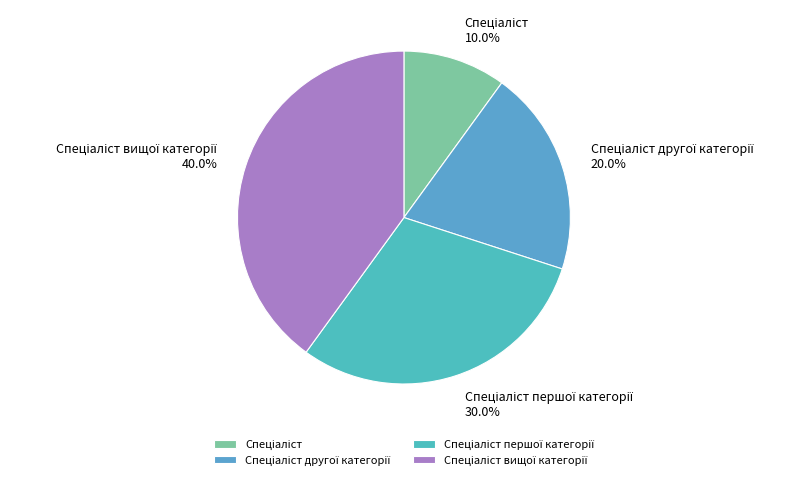

Does any single category account for the majority?

No